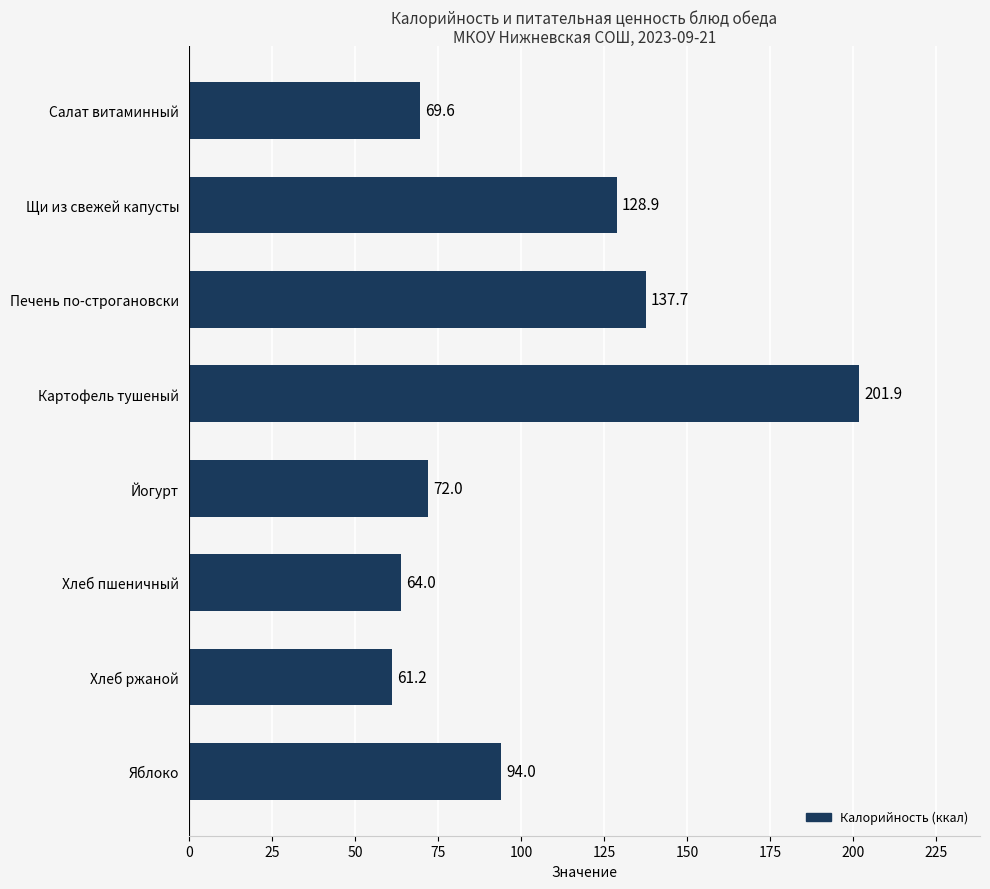

The value at Хлеб пшеничный is 64.0. True or false?

True